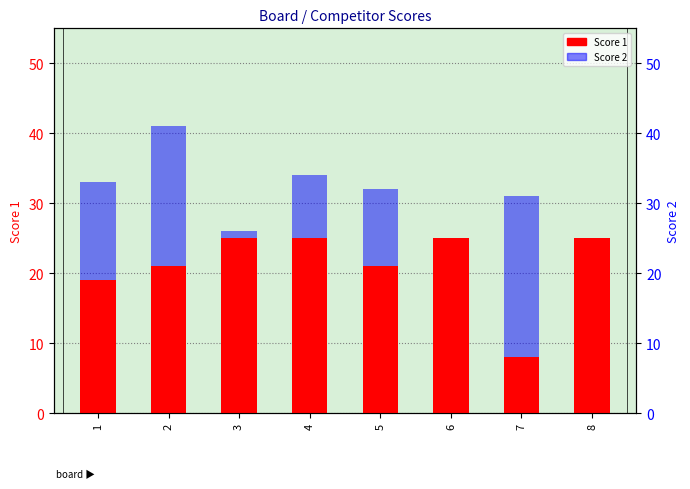

What is the value of the Score 2 bar at the 1st from the left?

14